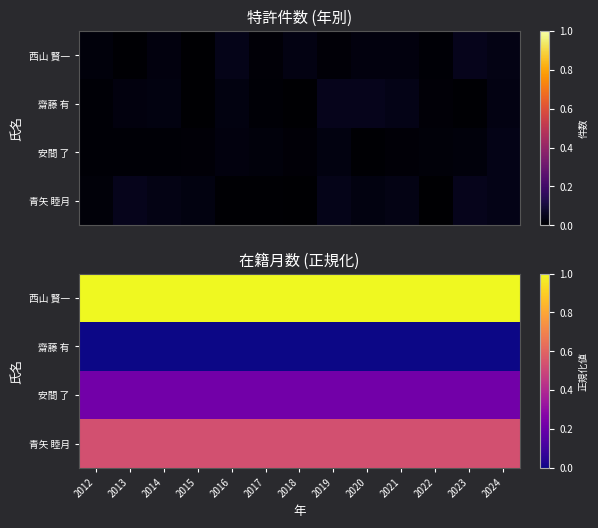

Which label corresponds to the smallest value in the chart?

2012